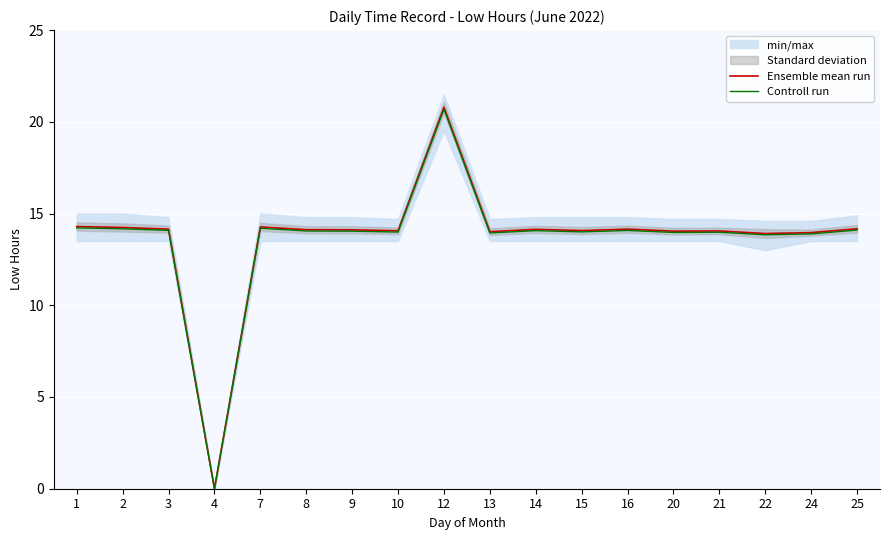

True or false: Controll run has more than 1 interior local peaks.

True